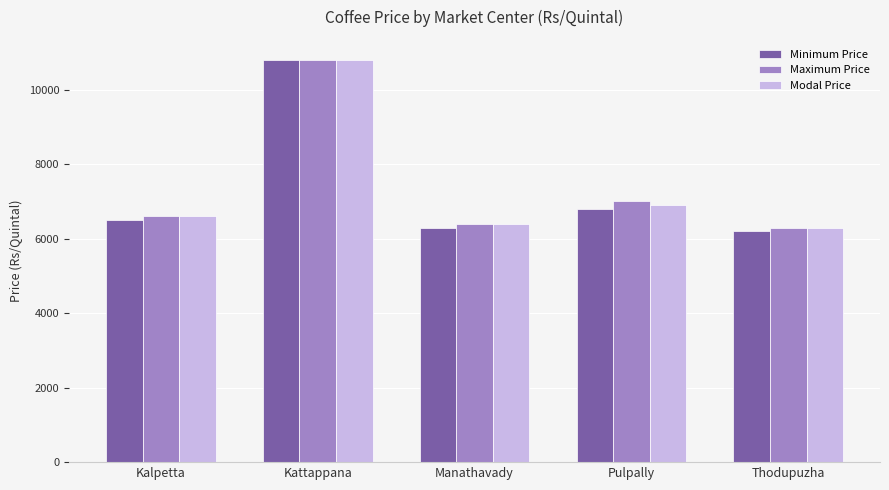

How many bars are there in total?

15